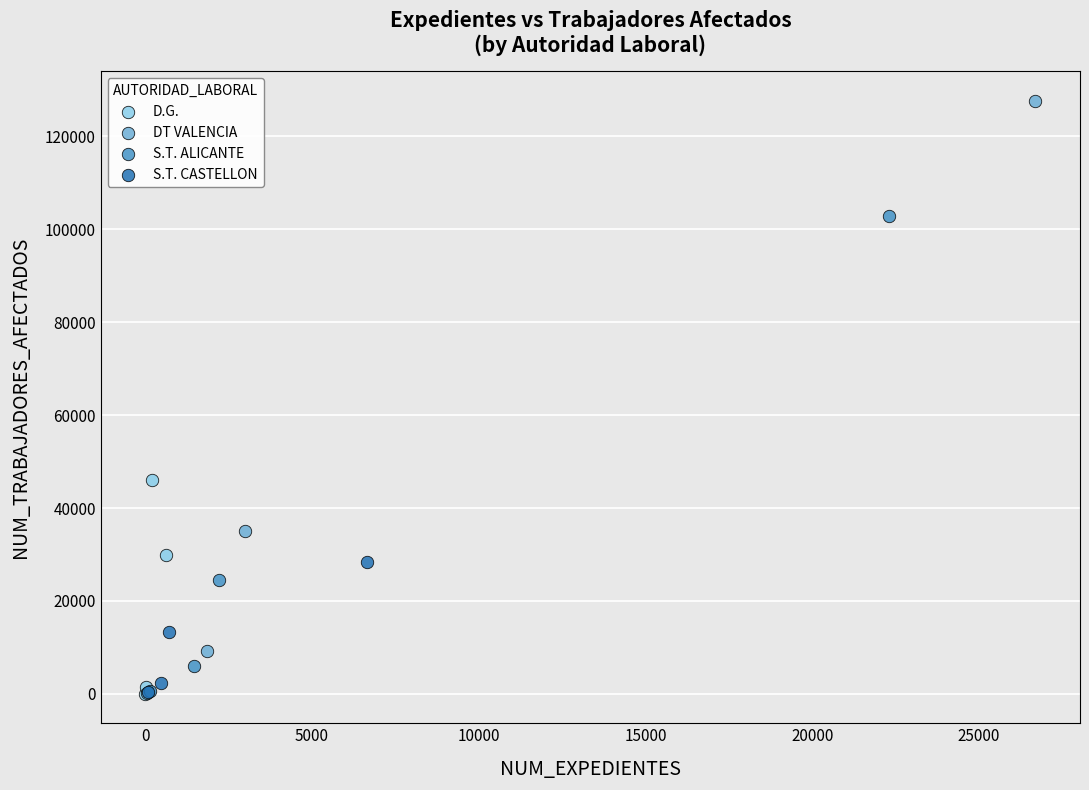

Which series contains the highest Y value?

DT VALENCIA